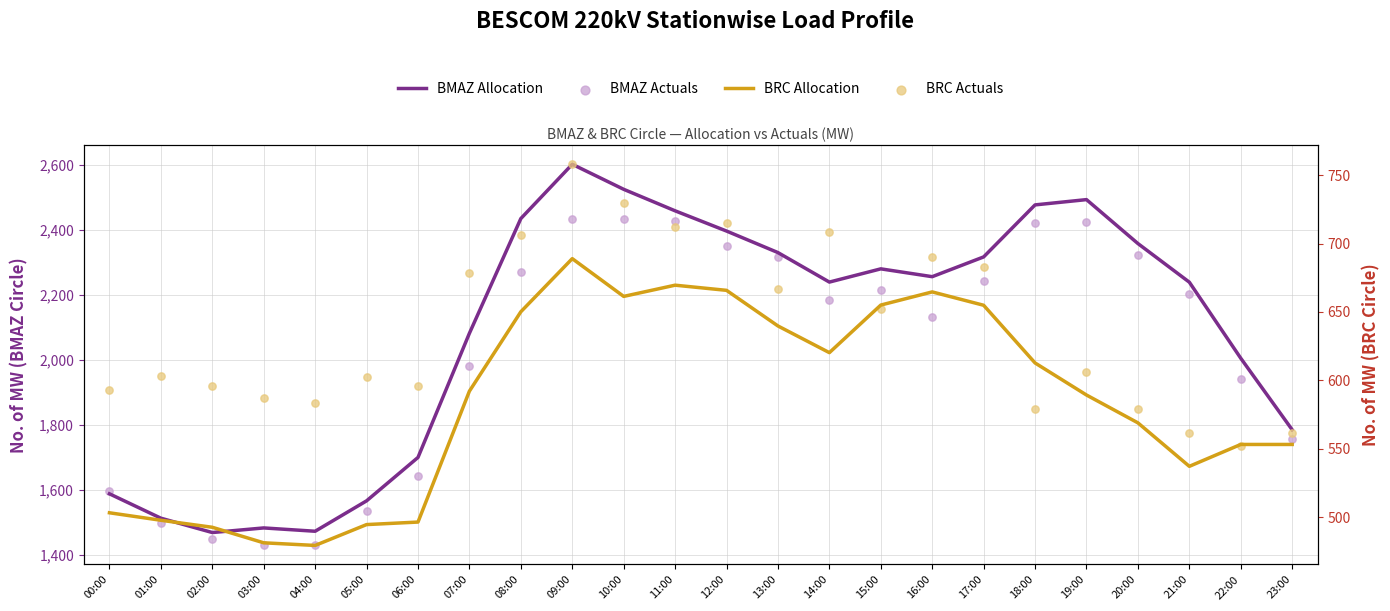

Which series reaches the maximum Y coordinate?

BMAZ Allocation